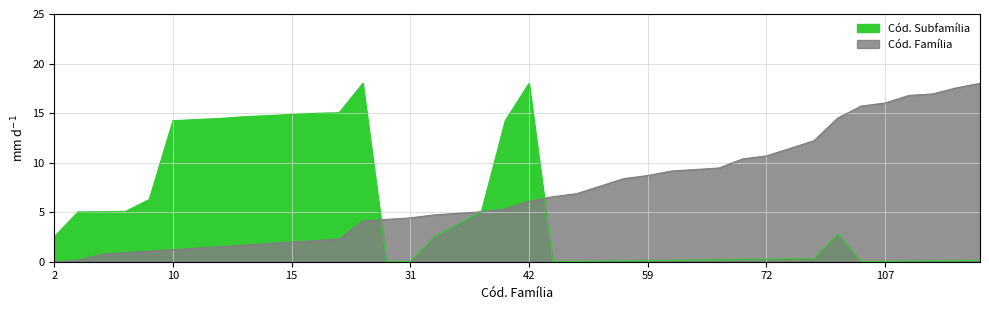

Which series has the largest total across all categories?

Cód. Família